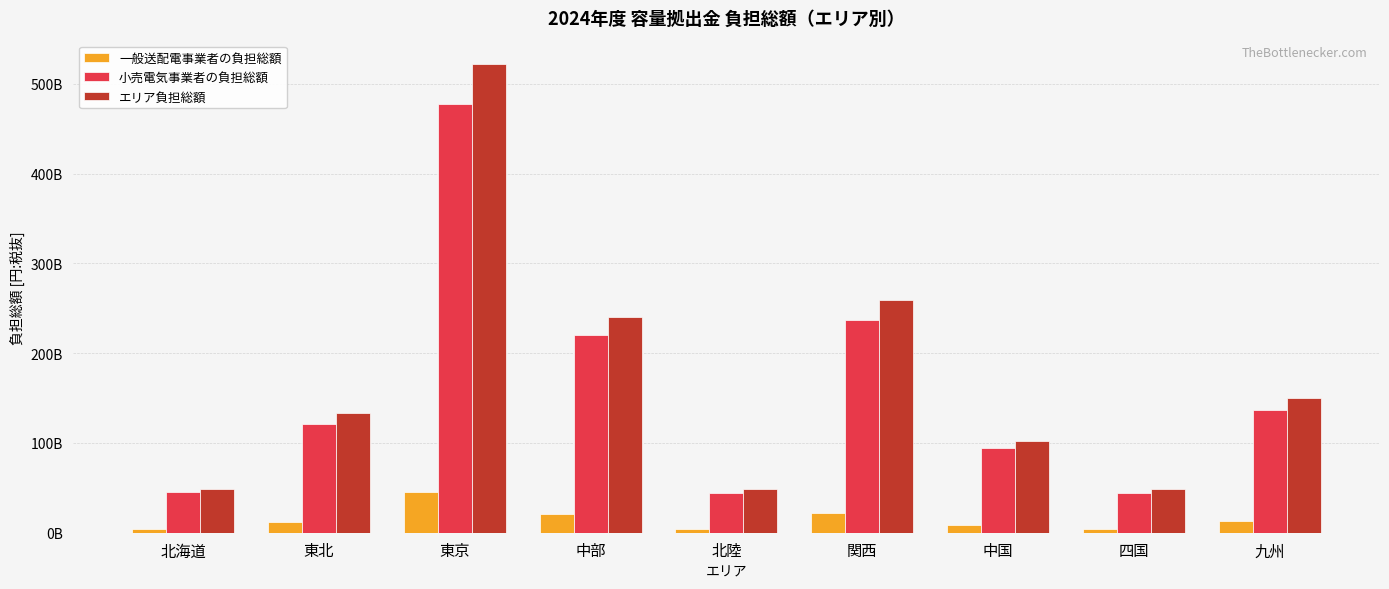

What is the average value of the エリア負担総額 series?

172682788990